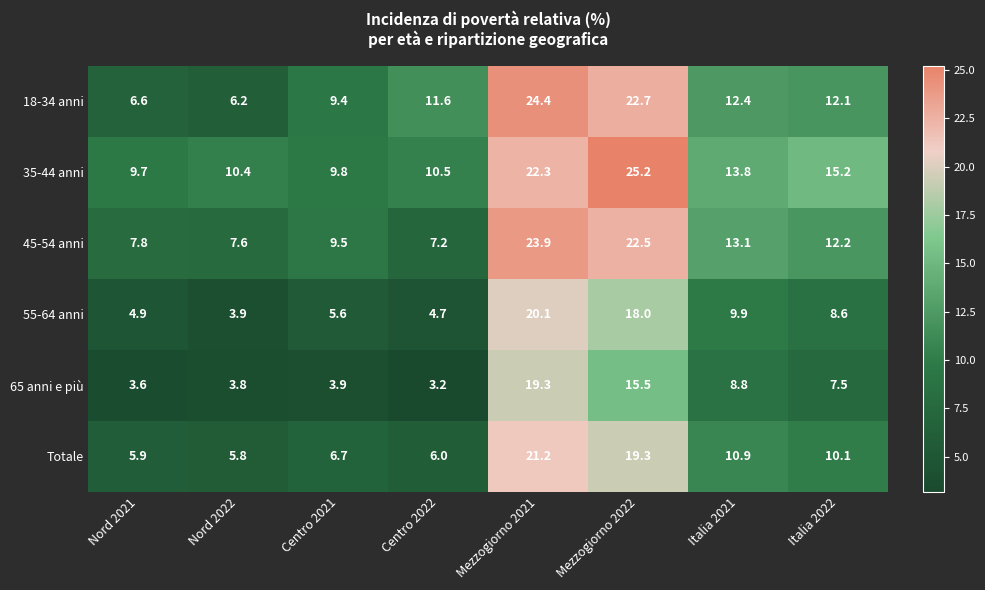

Which category has the lowest value across all series?

Centro 2022